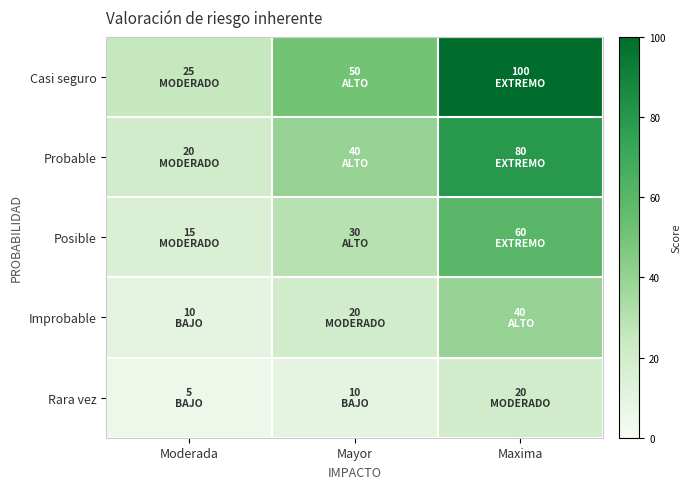

At which category is the sum across all series the highest?

Maxima